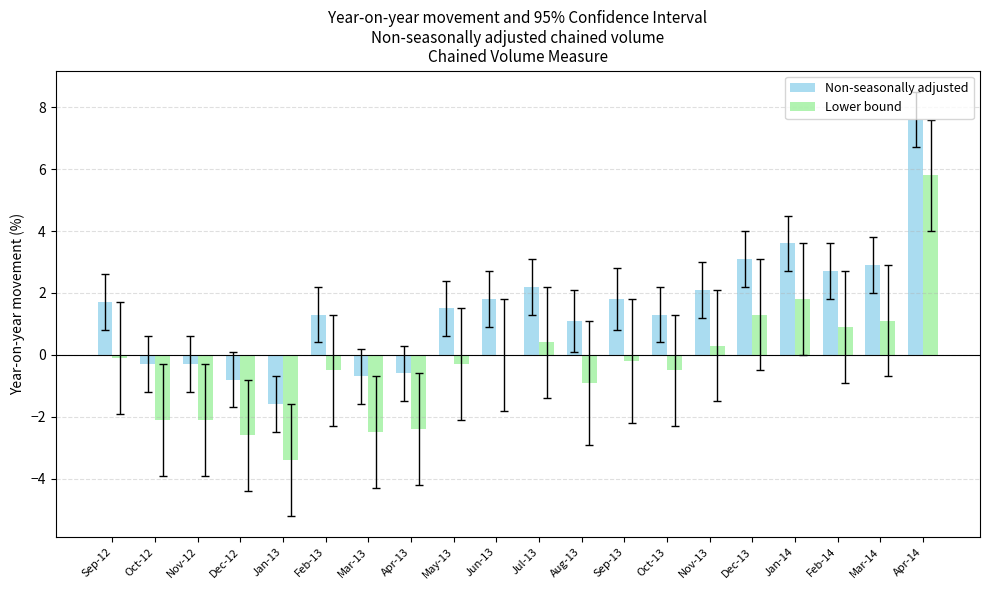

Which series has the largest total across all categories?

Non-seasonally adjusted